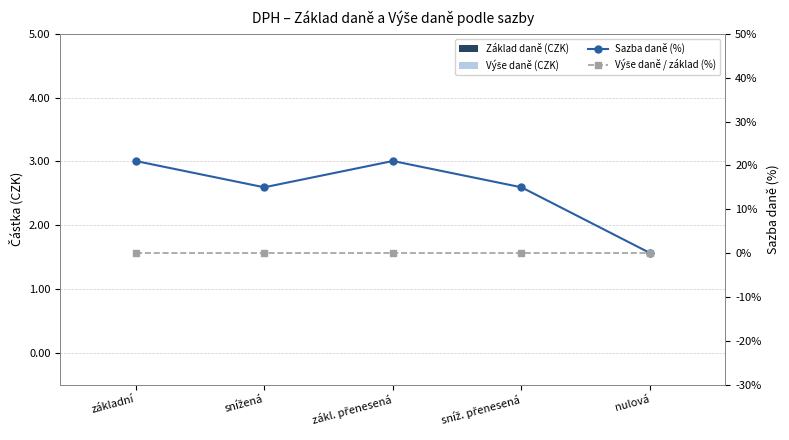

How many categories are shown in the chart?

5